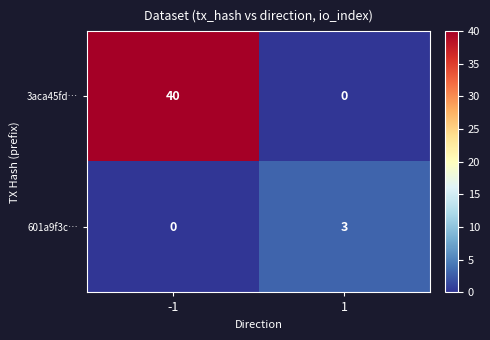

Reading left to right, list all the values displayed in this chart.

3aca45fd…: 40	0
601a9f3c…: 0	3